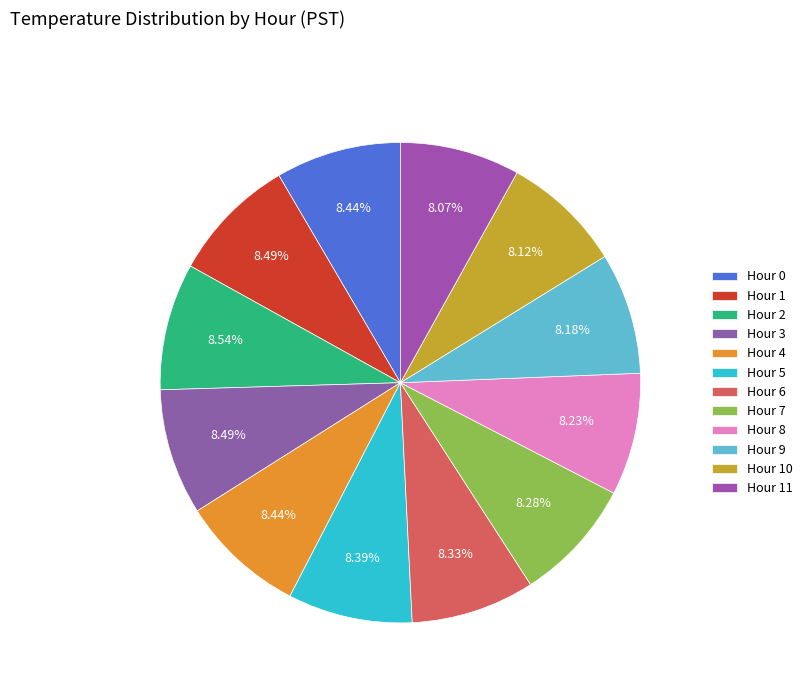

How many segments does this pie chart have?

12